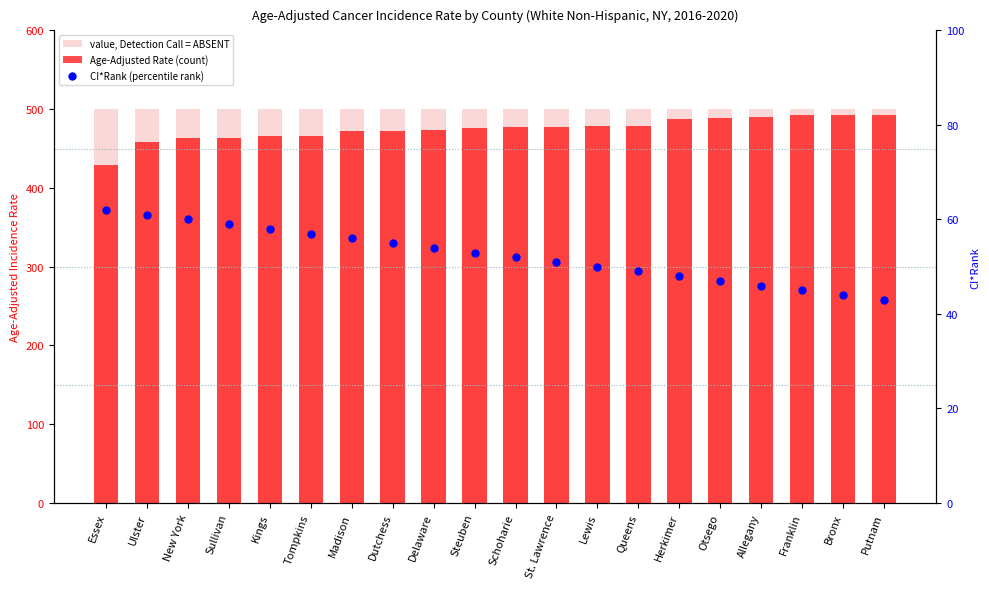

Which series has the largest total across all categories?

value, Detection Call = ABSENT